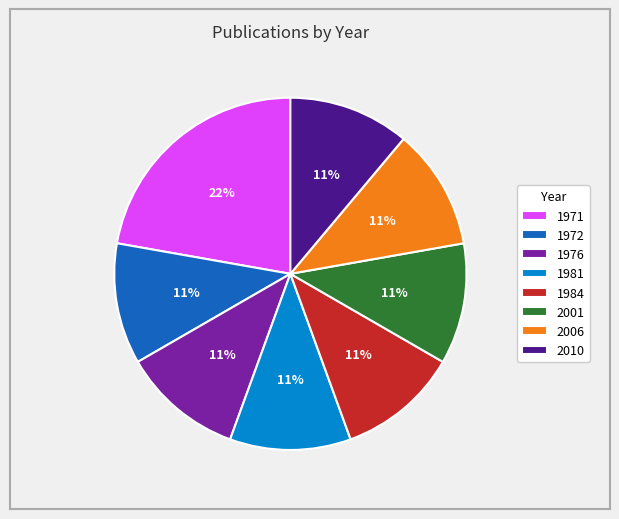

What is the largest slice in the pie chart?

1971